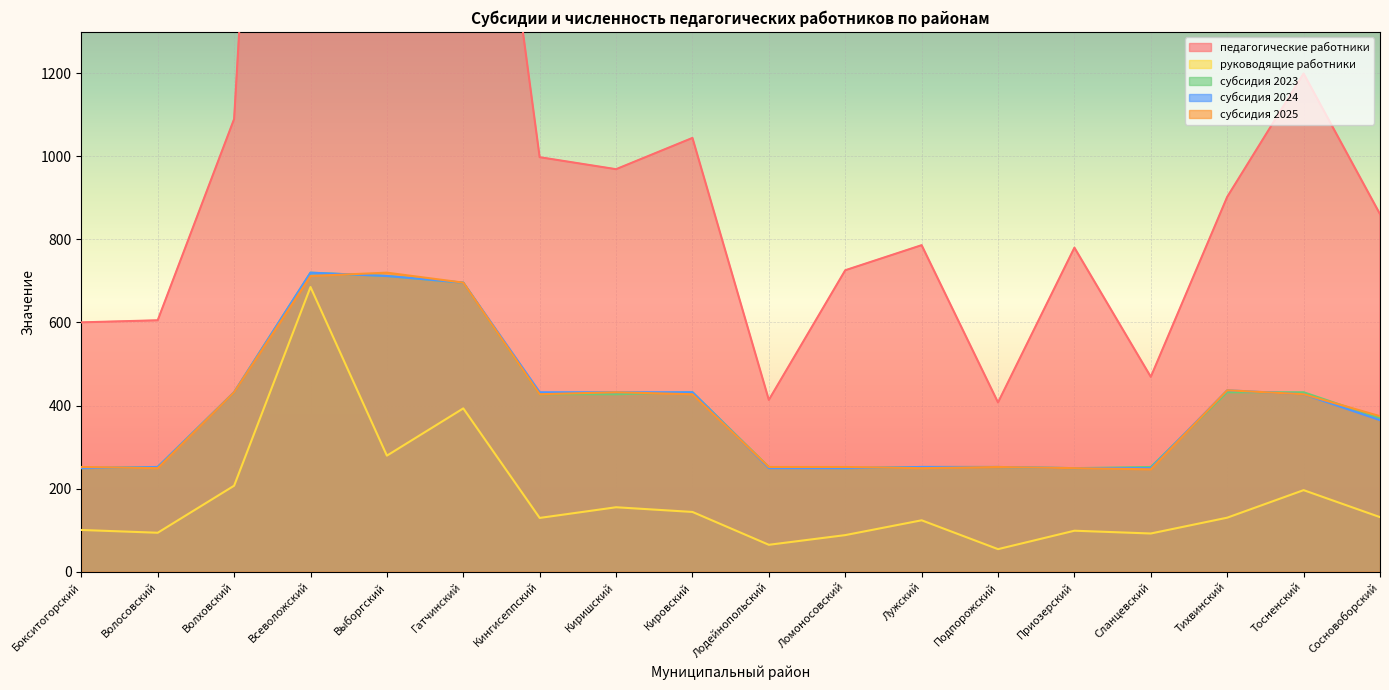

At how many categories does at least one series exceed 3185?

1